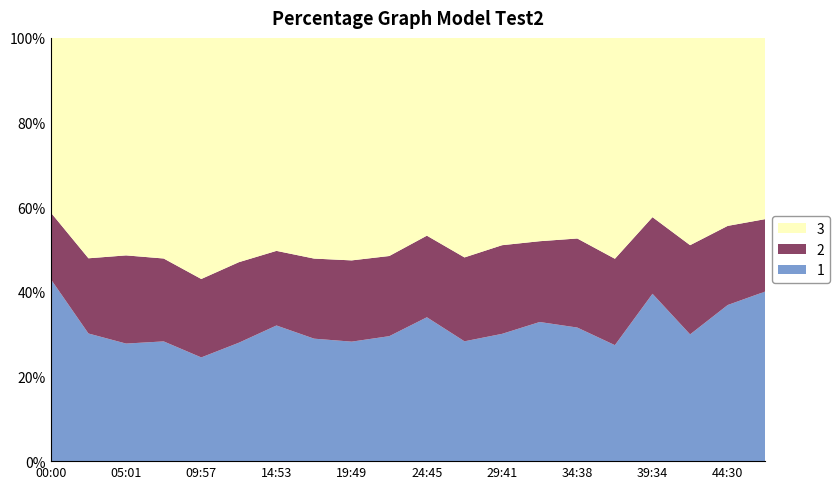

What is the total value across all series at 00:00?

100.0